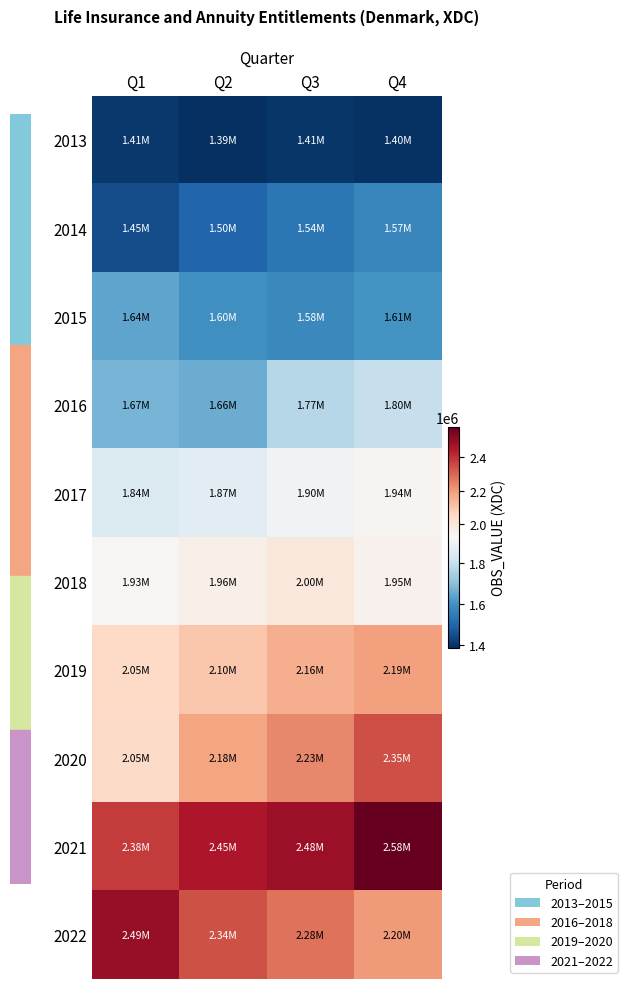

List the series in order of their peak value, highest first.

2021, 2022, 2020, 2019, 2018, 2017, 2016, 2015, 2014, 2013